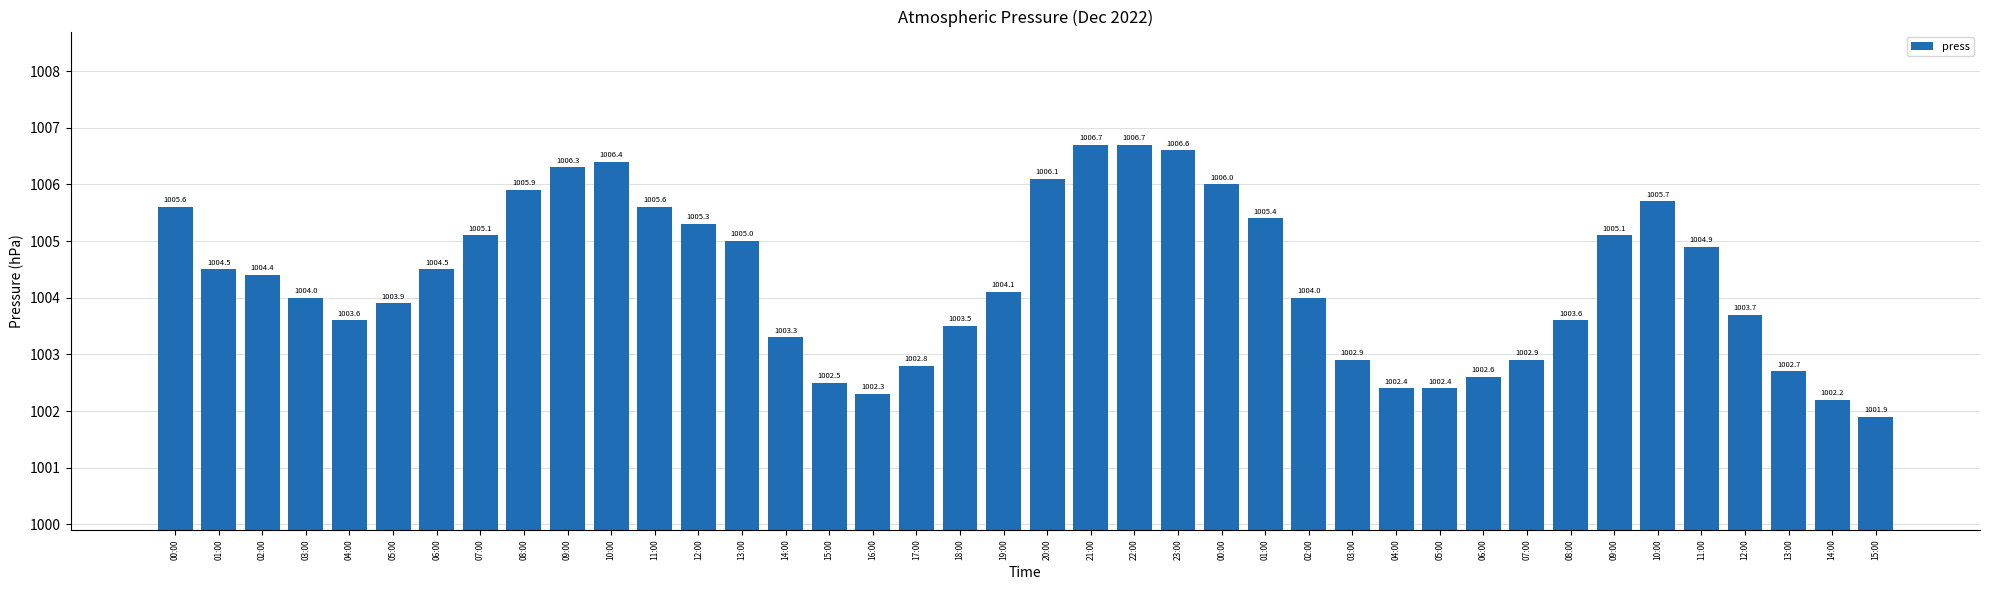

Does the chart contain any negative values?

No